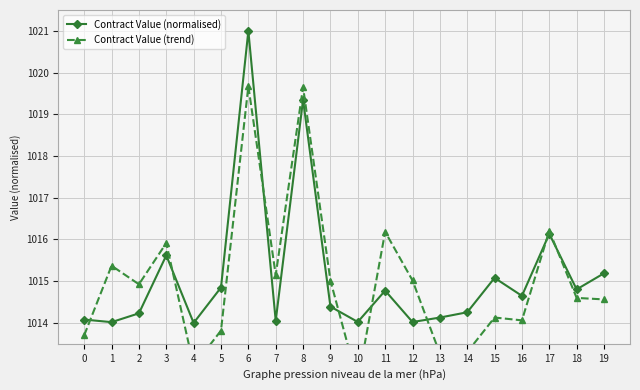

Which series has the widest spread of values?

Contract Value (trend)